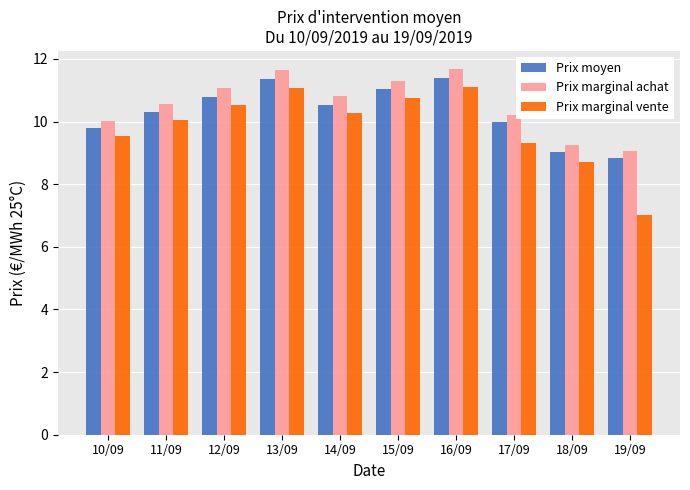

How many values in the Prix marginal vente series exceed 10?

6